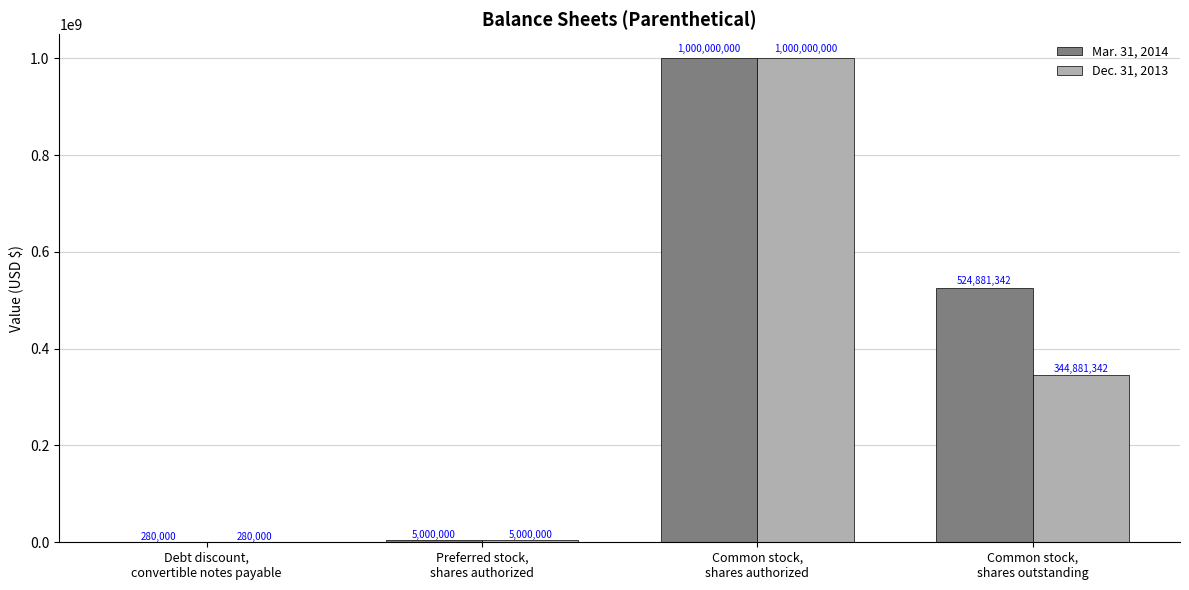

What is the highest value of the Mar. 31, 2014 series?

1000000000